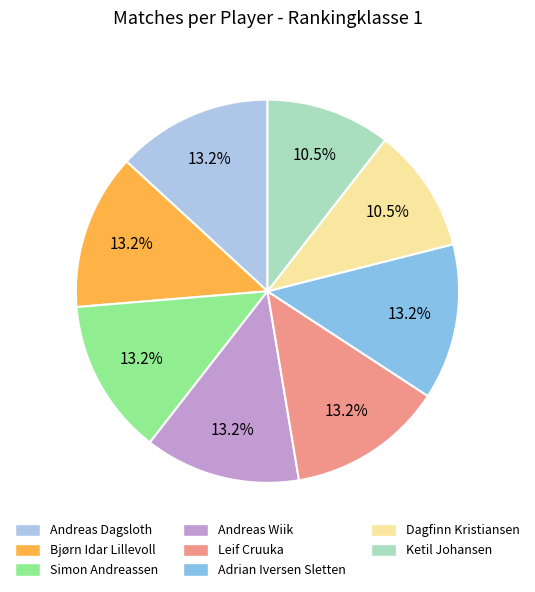

True or false: Bjørn Idar Lillevoll accounts for 13% of the total.

True